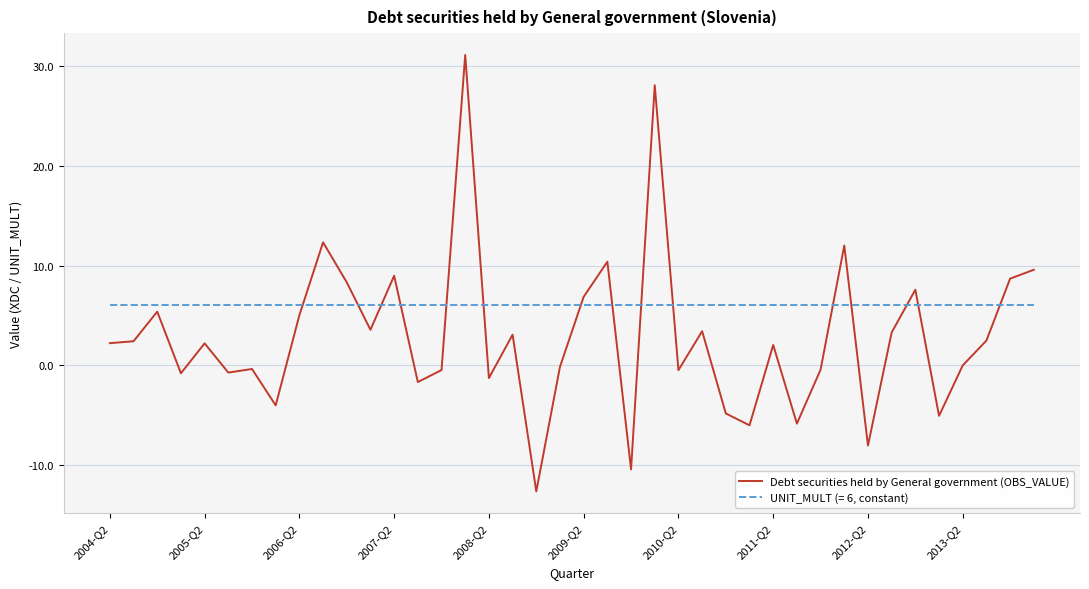

What is the smallest value displayed?

-12.6